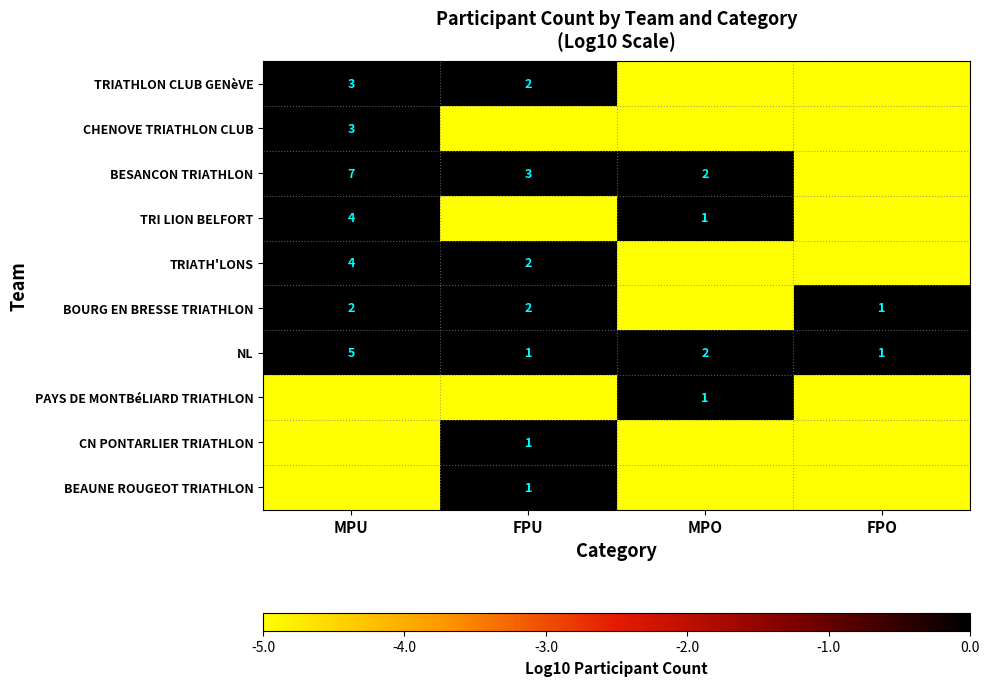

What is the total value across all series at MPO?

-32.4